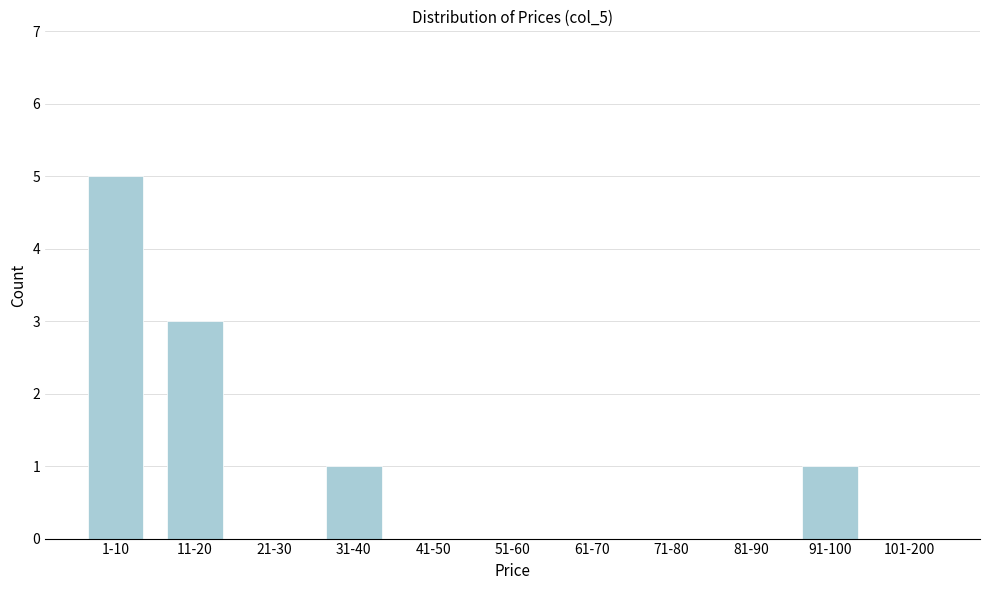

Reading left to right, extract all data points from this chart.

1-10=5	11-20=3	21-30=0	31-40=1	41-50=0	51-60=0	61-70=0	71-80=0	81-90=0	91-100=1	101-200=0